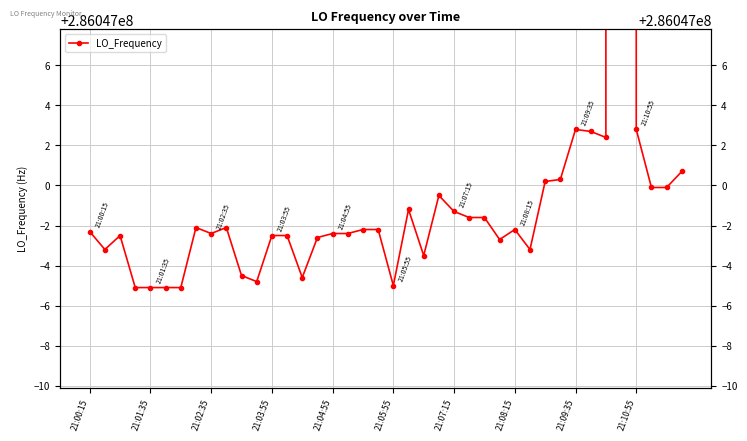

What is the difference between the maximum and second lowest values?

635712.7